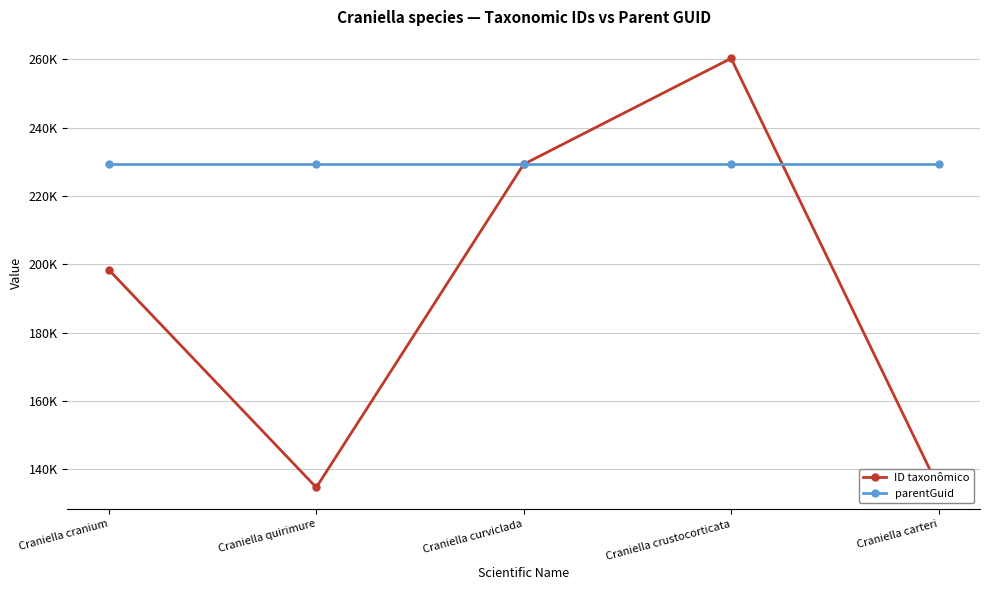

How many values in the ID taxonômico series exceed 198386?

2